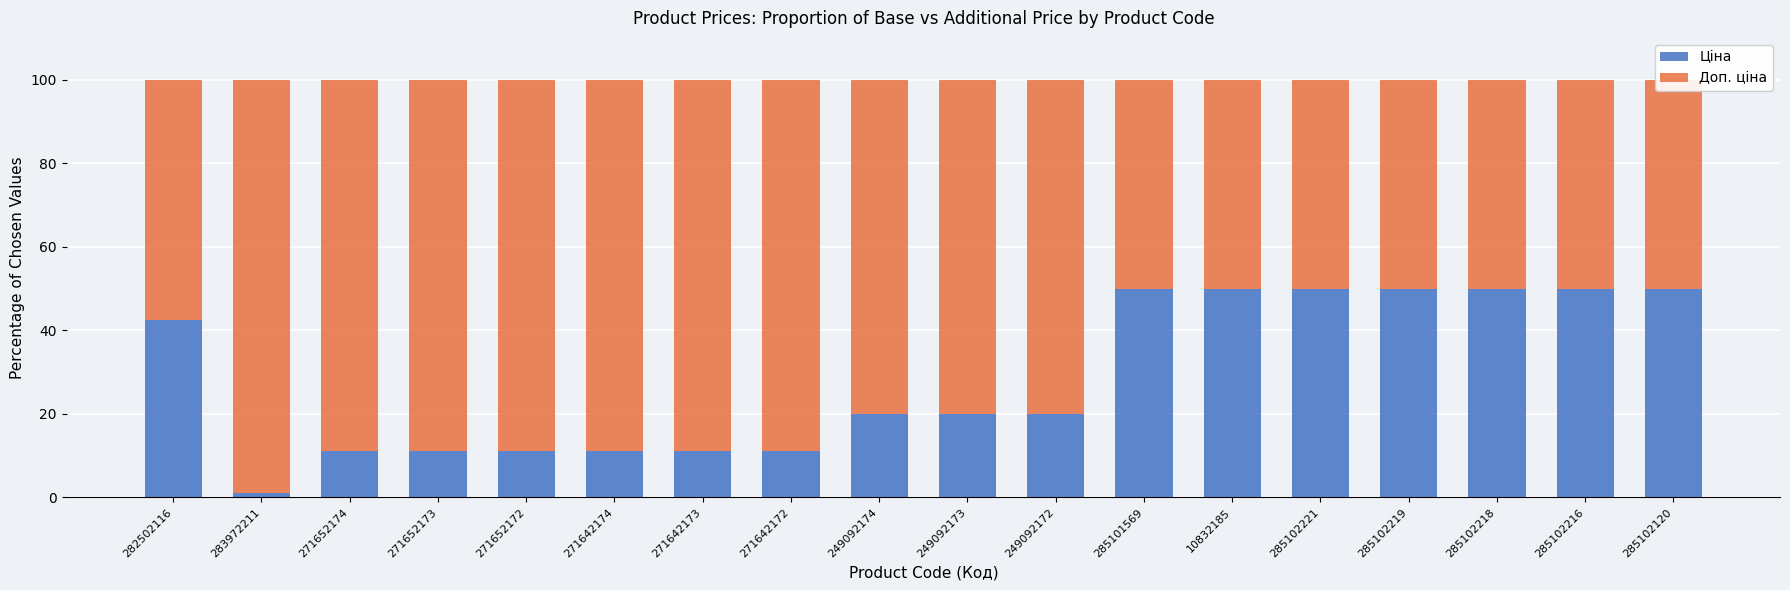

At which category is the sum across all series the highest?

271652174